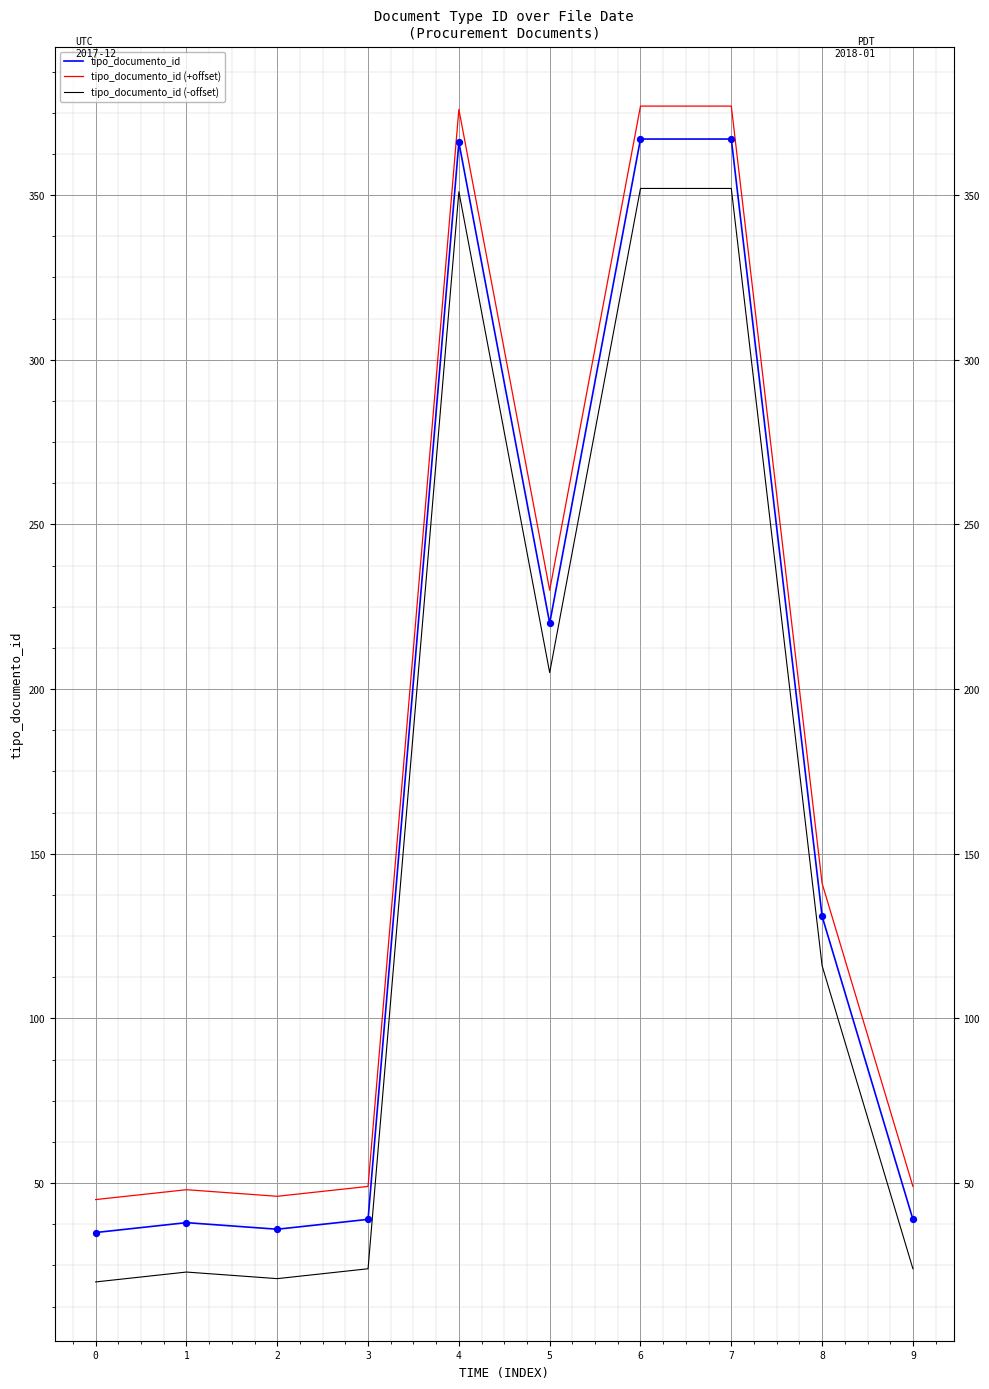

Which series contains the highest Y value?

tipo_documento_id (+offset)